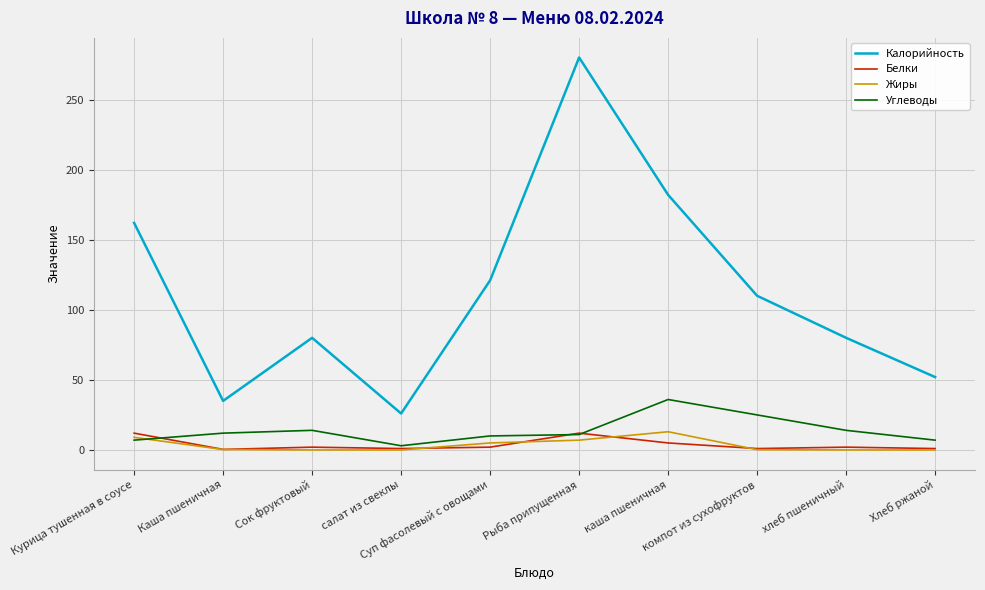

Which series has the largest range (max minus min)?

Калорийность